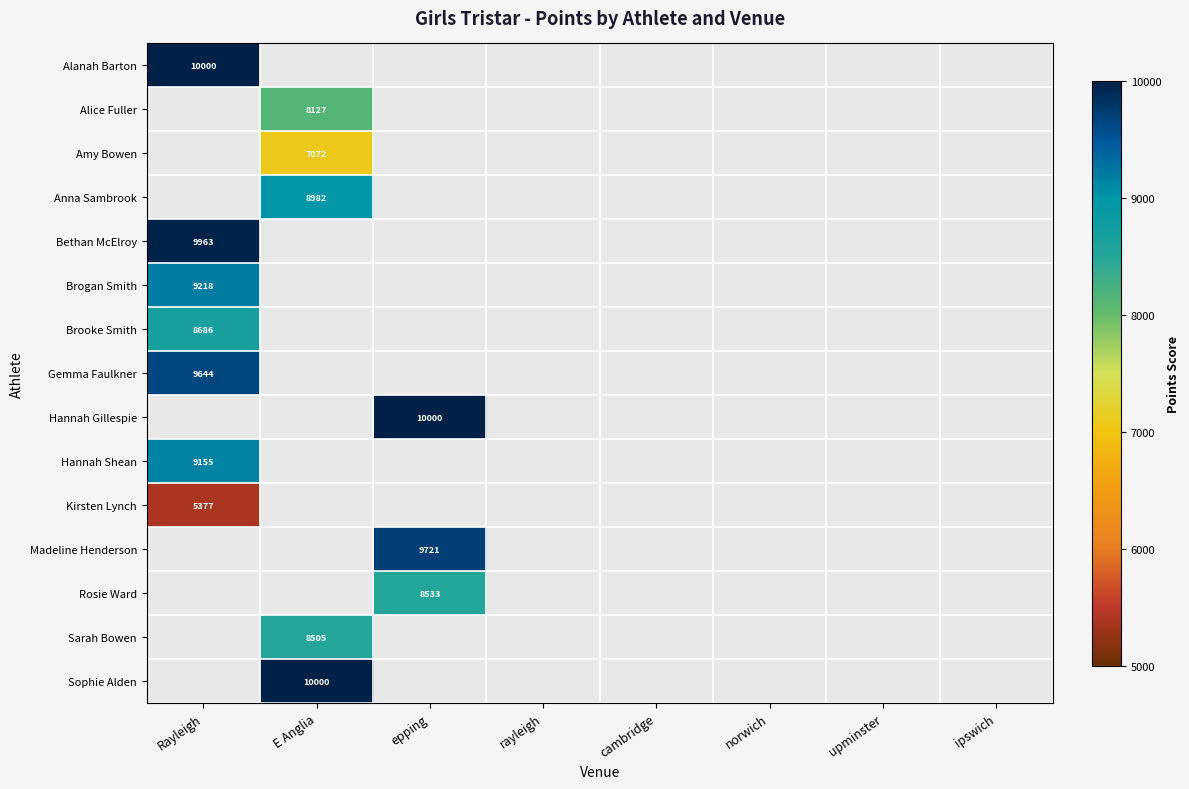

True or false: Alice Fuller has a value of 8127 at E Anglia.

True